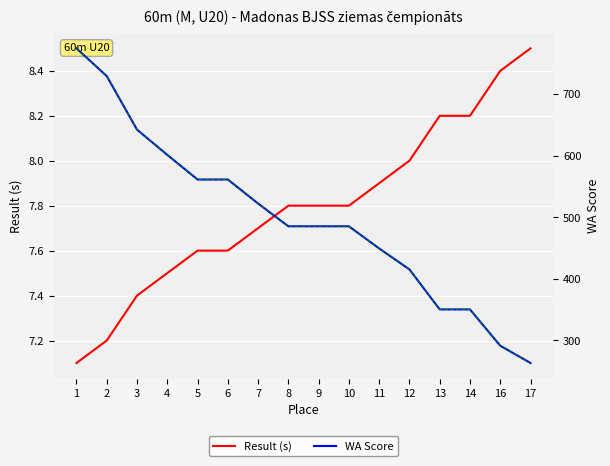

Reading left to right, what are all the values shown in this chart?

Result (s): 7.1	7.2	7.4	7.5	7.6	7.6	7.7	7.8	7.8	7.8	7.9	8.0	8.2	8.2	8.4	8.5
WA Score: 774.0	729.0	642.0	601.0	561.0	561.0	522.0	485.0	485.0	485.0	449.0	415.0	350.0	350.0	291.0	263.0
WA Score trend: 774.0	729.0	642.0	601.0	561.0	561.0	522.0	485.0	485.0	485.0	449.0	415.0	350.0	350.0	291.0	263.0